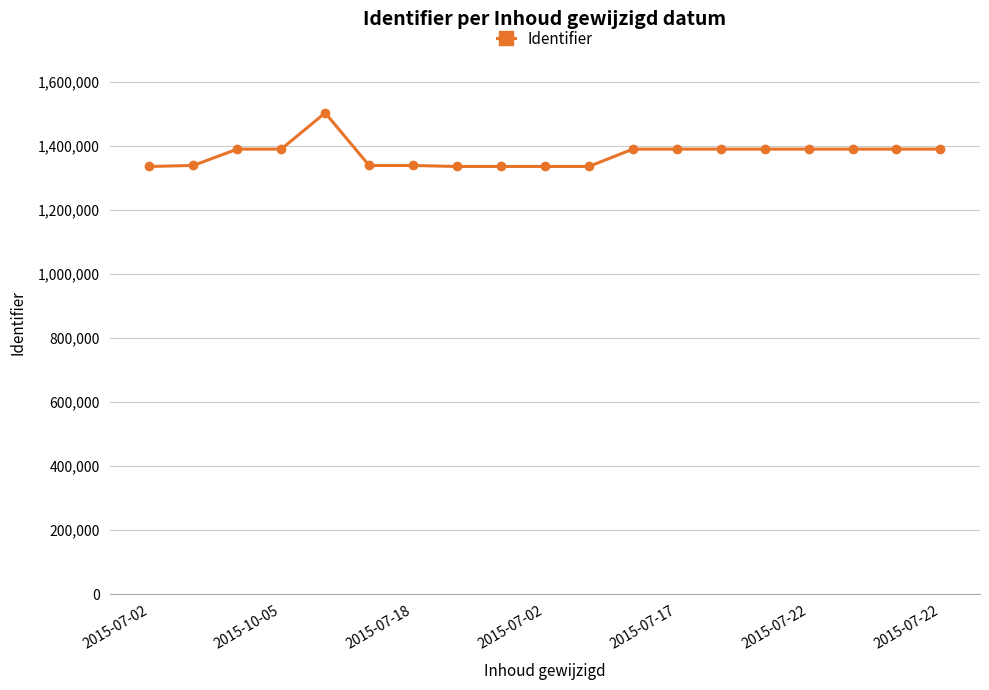

What is the value of the 10th point from the left?

1336215